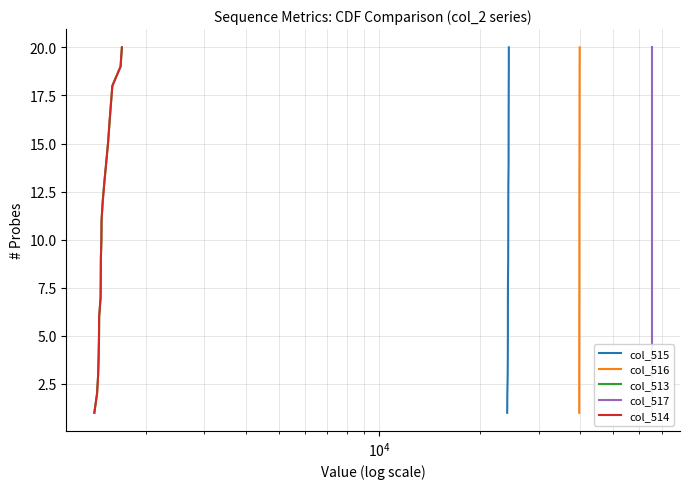

How many lines are shown in the chart?

5